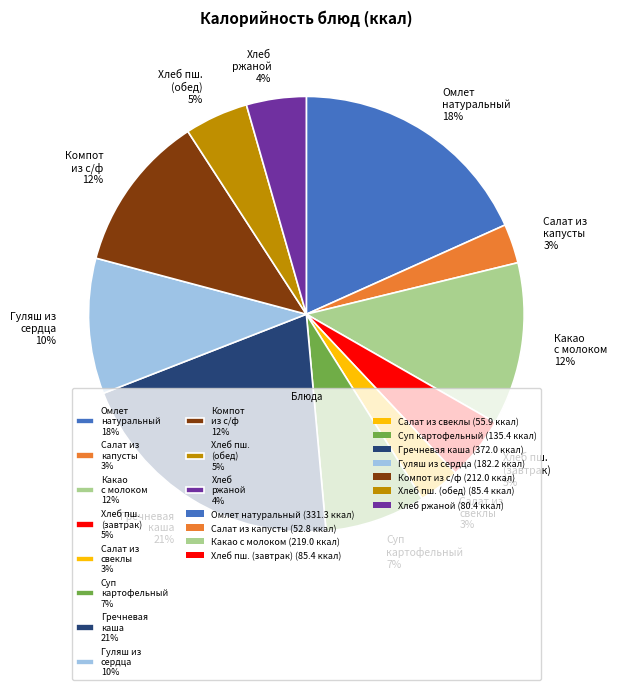

Combined, do Хлеб ржаной 4% and Салат из капусты 3% account for over 50%?

No